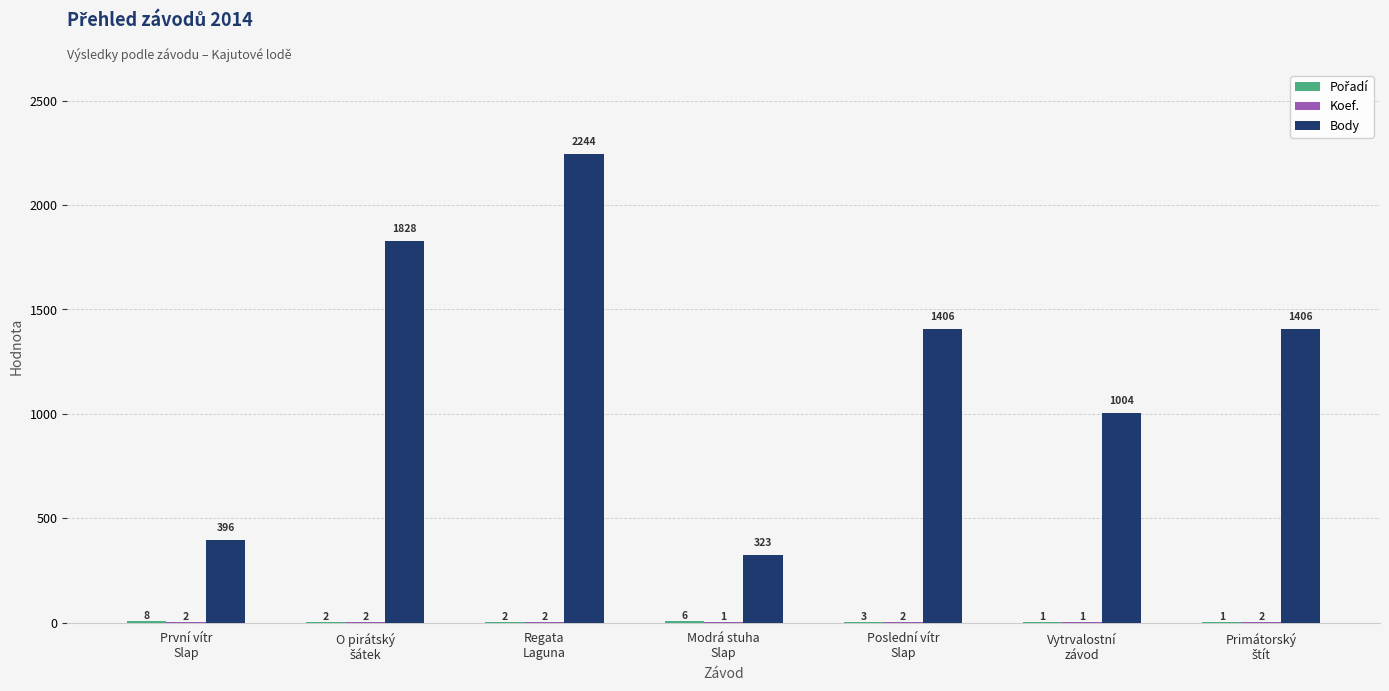

How many groups of bars are there?

7